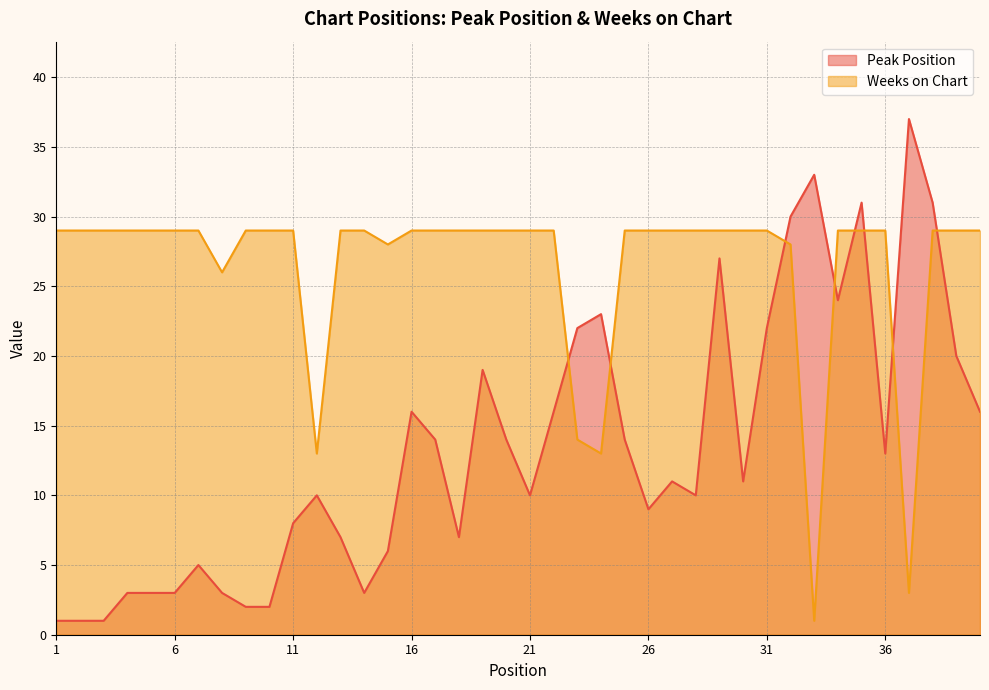

What is the total value across all series at 7?

34